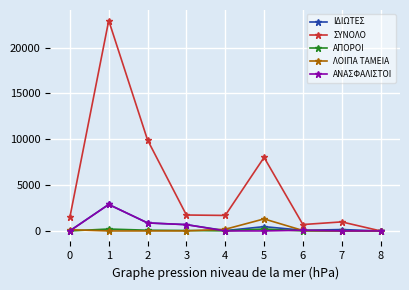

The value of ΑΝΑΣΦΑΛΙΣΤΟΙ at 2 is 874. True or false?

True